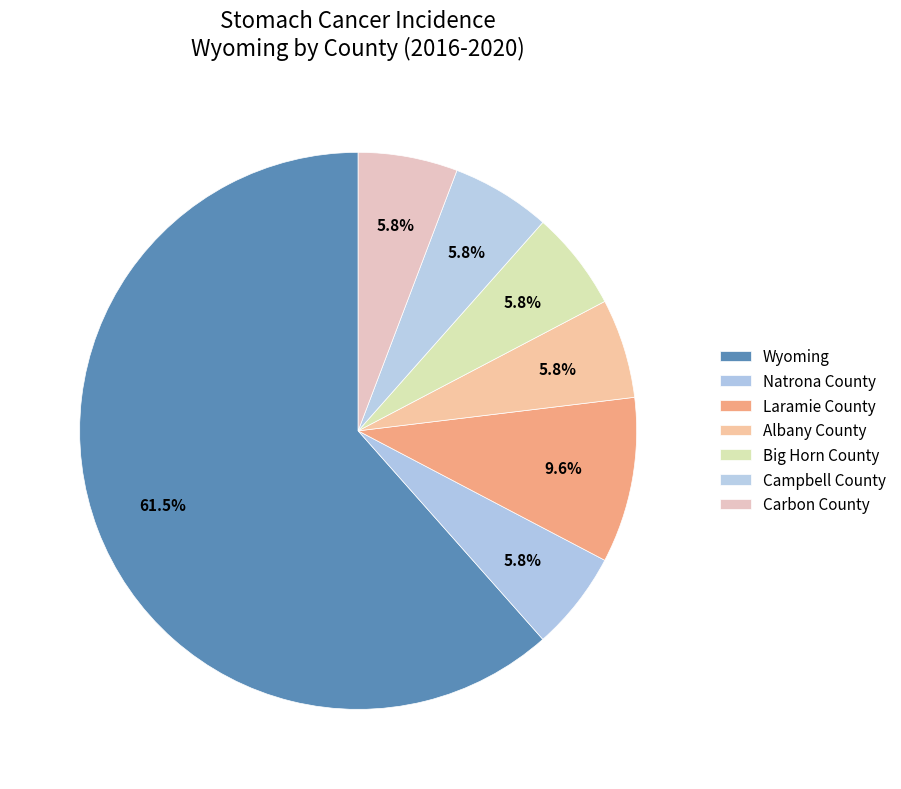

Between Campbell County and Big Horn County, which is larger?

Campbell County